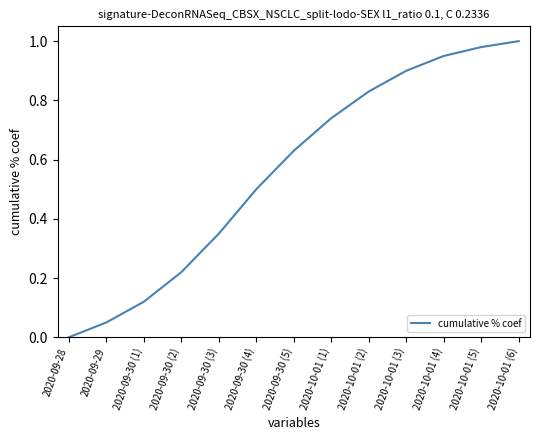

List the labels in order of value, smallest first.

2020-09-28, 2020-09-29, 2020-09-30 (1), 2020-09-30 (2), 2020-09-30 (3), 2020-09-30 (4), 2020-09-30 (5), 2020-10-01 (1), 2020-10-01 (2), 2020-10-01 (3), 2020-10-01 (4), 2020-10-01 (5), 2020-10-01 (6)